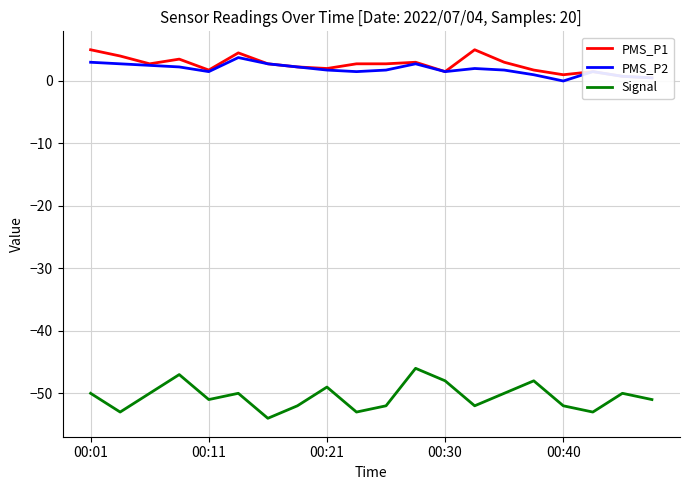

What are all the series names shown in the legend?

PMS_P1, PMS_P2, Signal